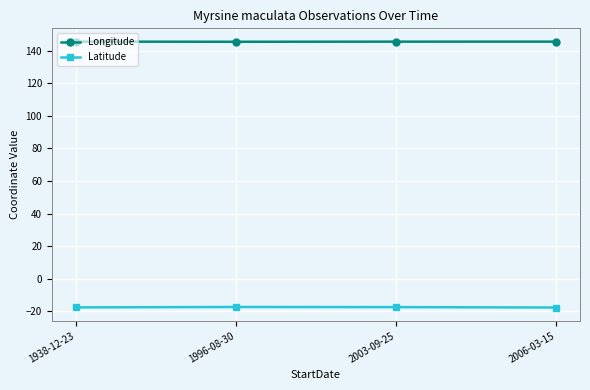

Is the value of Latitude at 1938-12-23 greater than the value of Longitude at 1996-08-30?

No